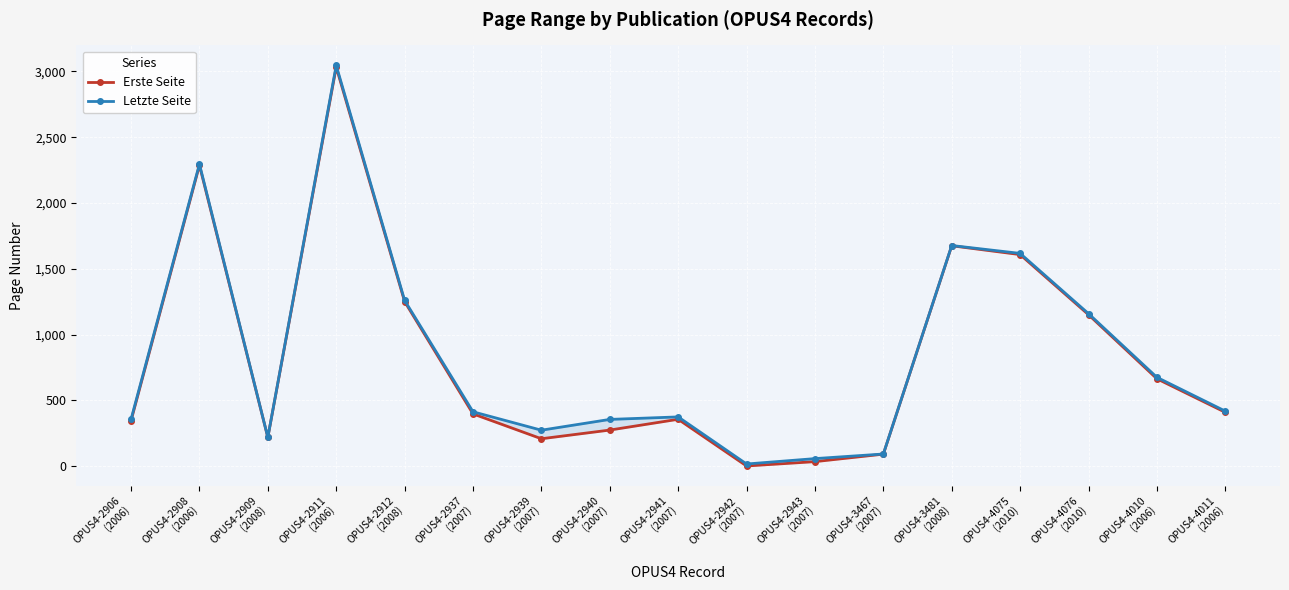

Read the Letzte Seite value at OPUS4-2912
(2008), to the nearest 100.

1300